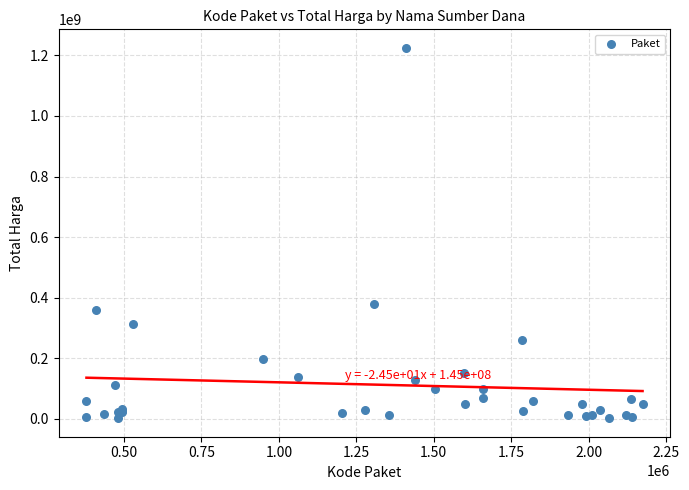

What Y value in the scatter plot is closest to 613538875?

379075000